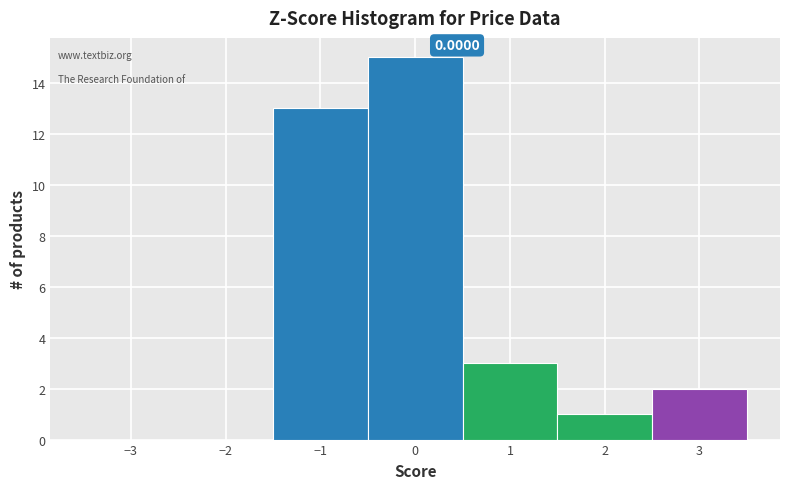

Over which range of the x-axis is the bar tallest?

-0.5 to 0.5